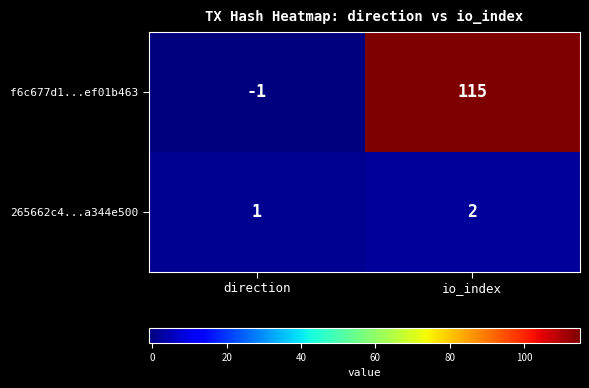

At which category is the sum across all series the highest?

io_index